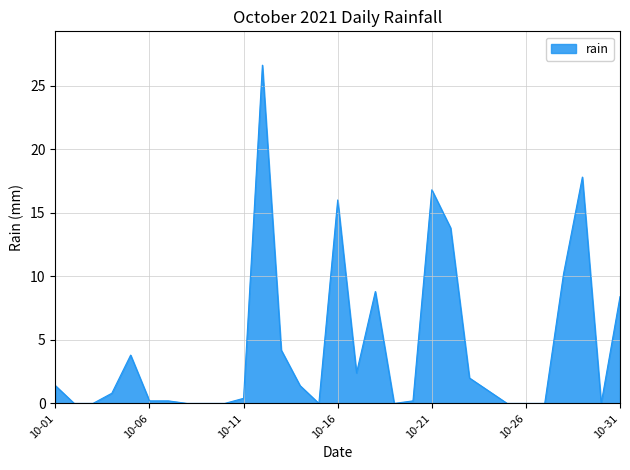

Reading left to right, transcribe all the data shown in this chart.

1.4	0.0	0.0	0.8	3.8	0.2	0.2	0.0	0.0	0.0	0.4	26.6	4.2	1.4	0.0	16.0	2.4	8.8	0.0	0.2	16.8	13.8	2.0	1.0	0.0	0.0	0.0	10.2	17.8	0.0	8.4